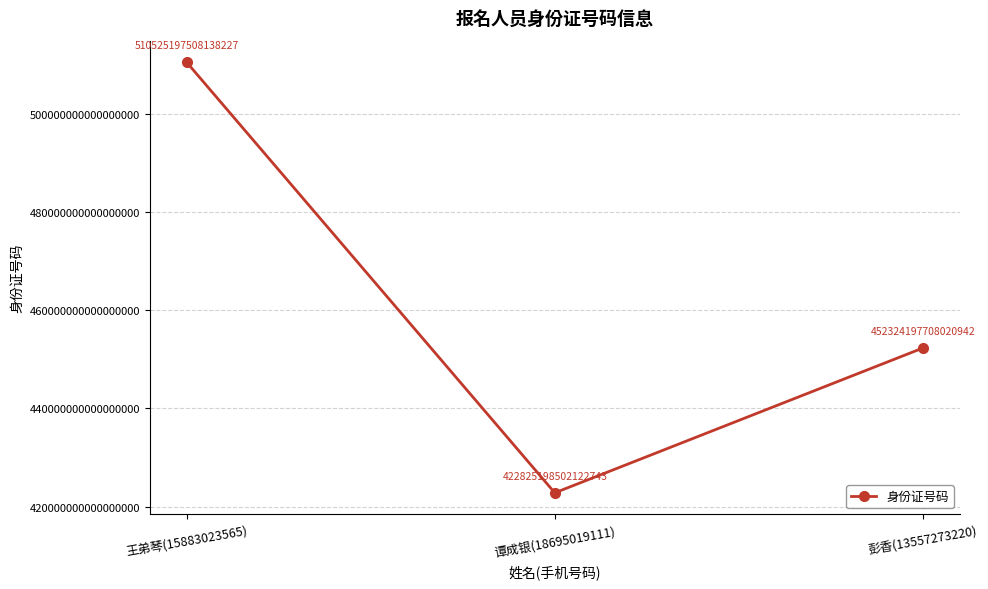

The chart shows a value of 163231038483944672 at 彭香(13557273220). True or false?

False